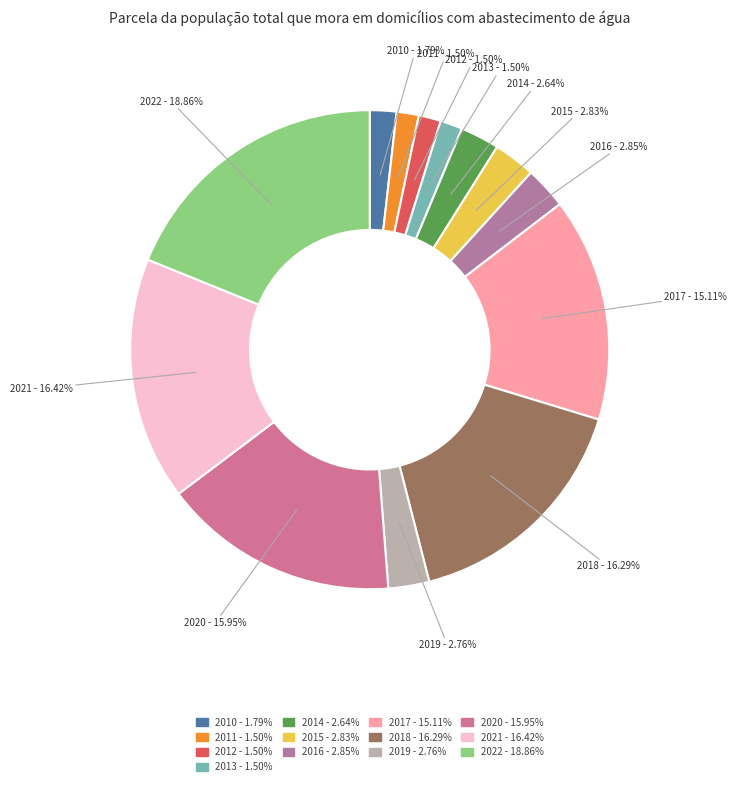

Count the number of slices in the pie.

13